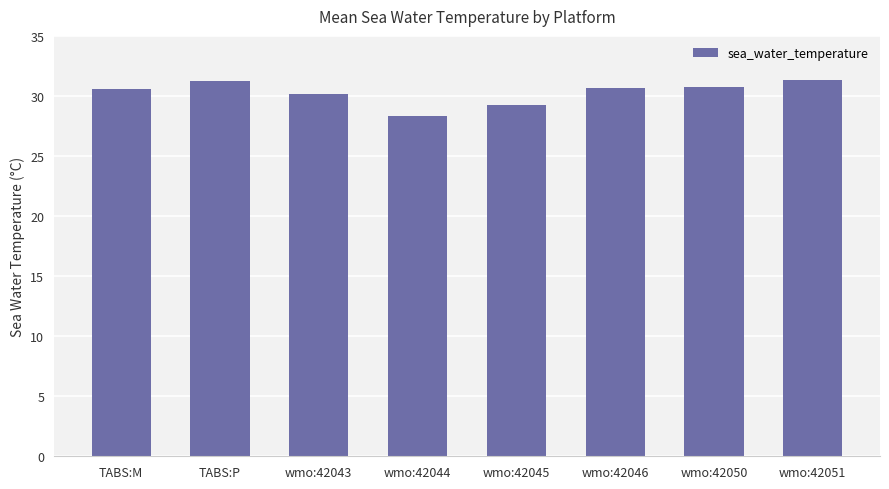

What is the sum of the values at wmo:42050 and wmo:42051?

62.1